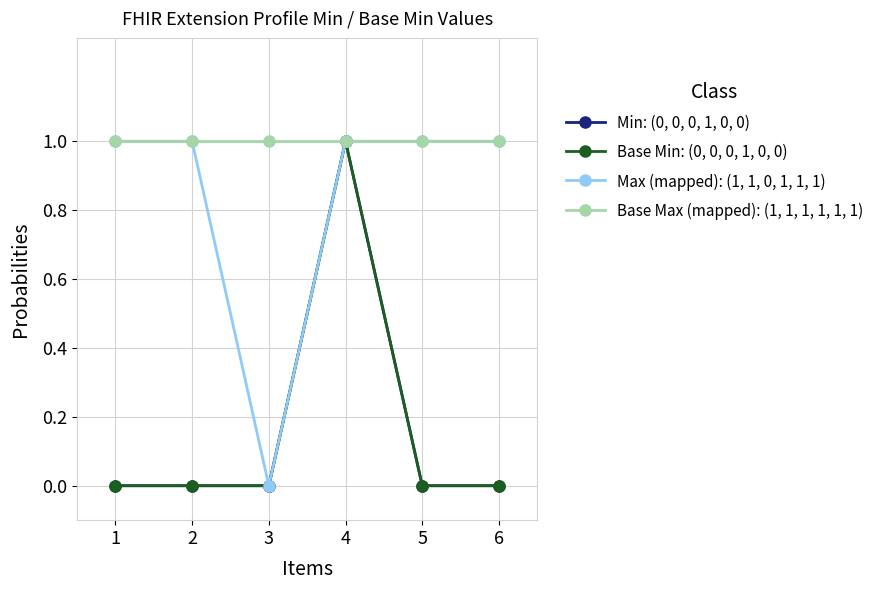

What is the total value across all series at 3?

1